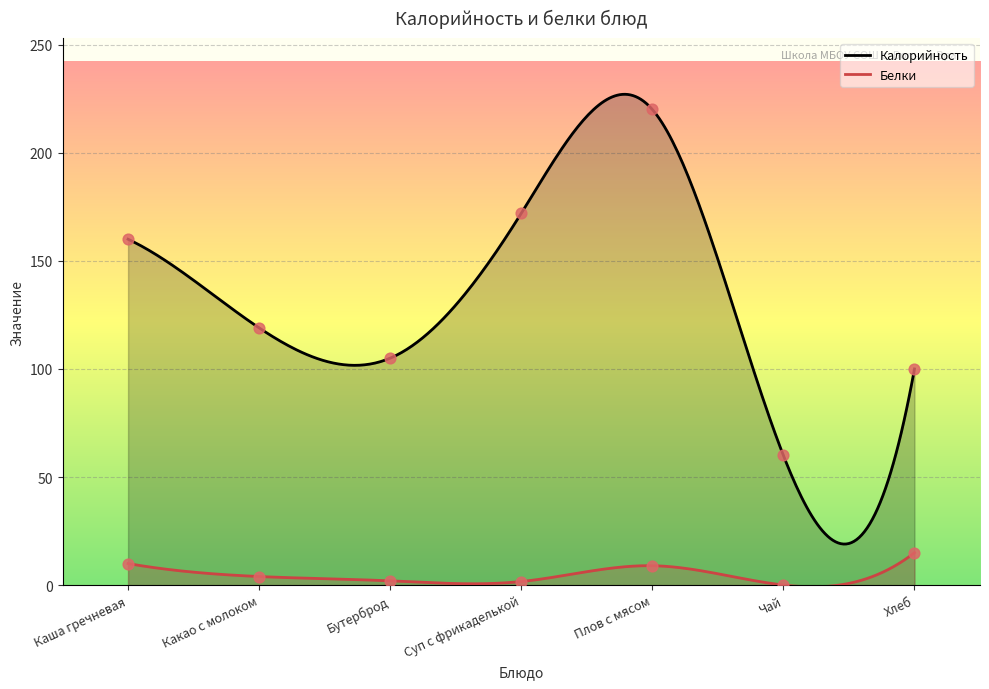

Which series has the largest total across all categories?

Калорийность